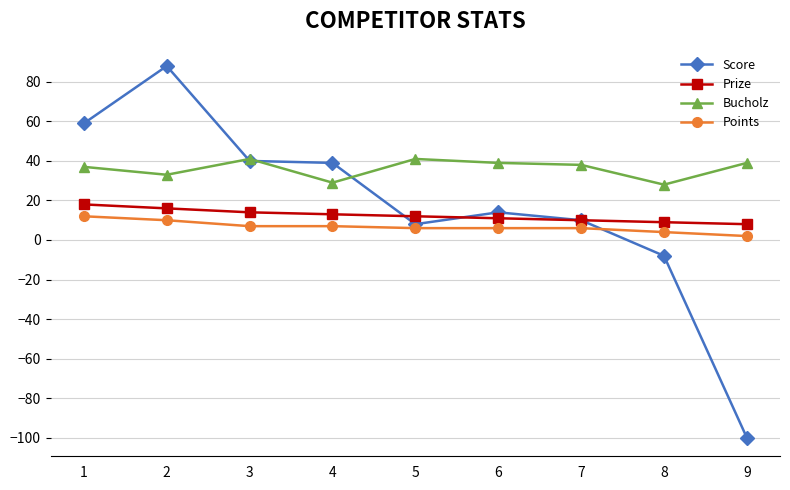

What is the difference between the maximum and second lowest values in the Score series?

96